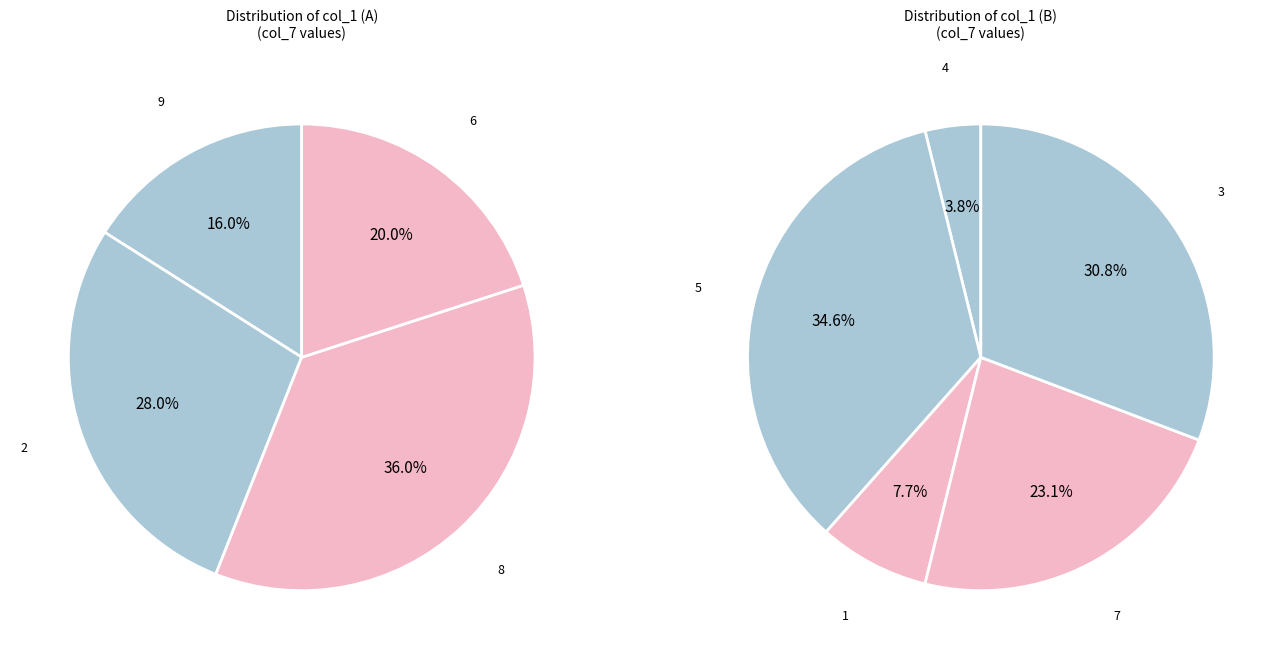

Which category has the smallest portion of the pie?

9